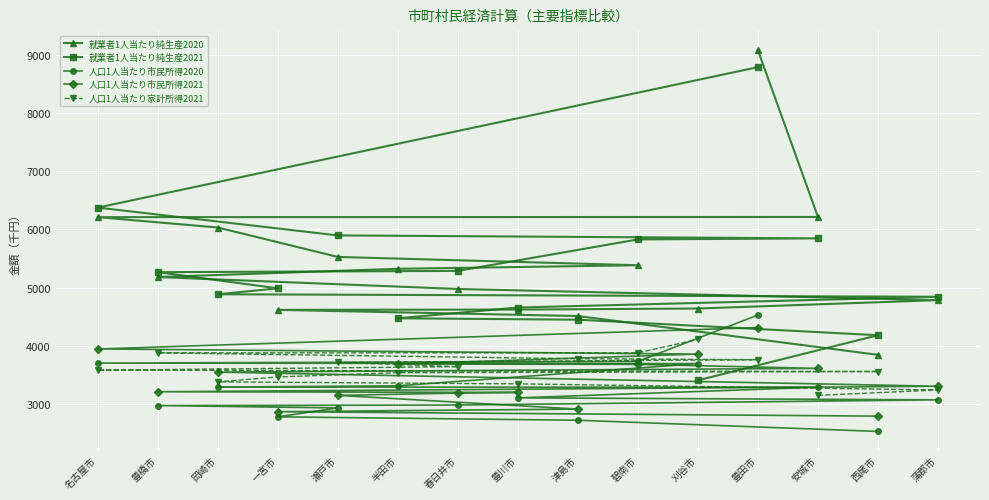

Does the chart have visible grid lines?

Yes